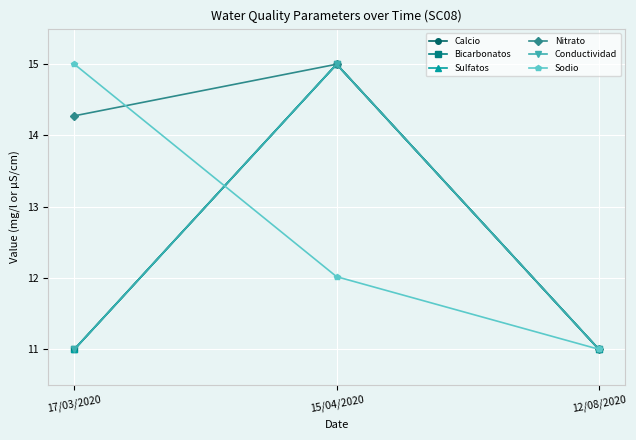

Does the chart have visible grid lines?

Yes